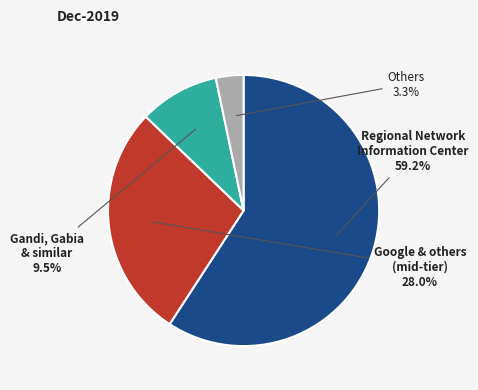

To the nearest percent, what is the average slice percentage?

25%